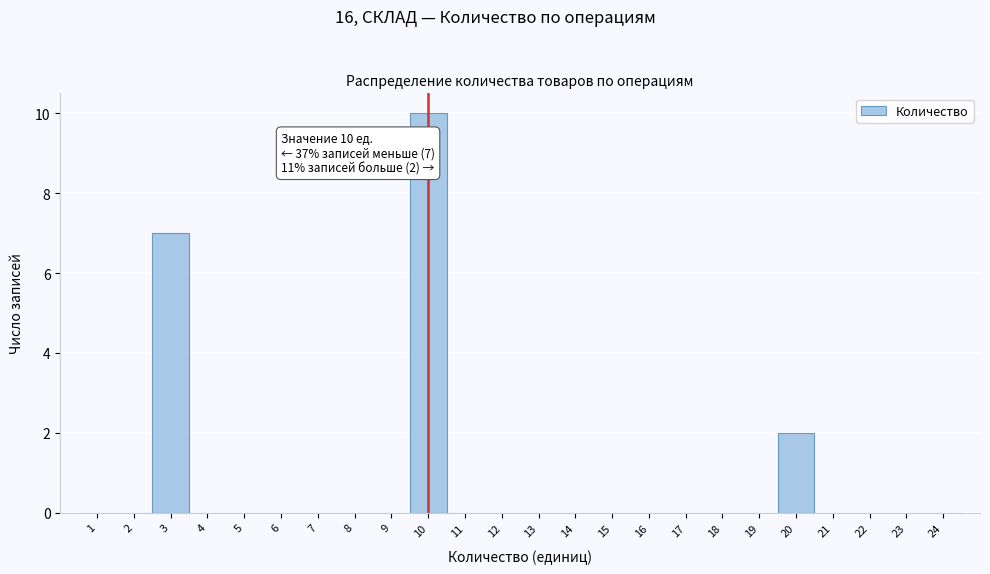

Which range on the x-axis has the tallest bar?

9.5 to 10.5